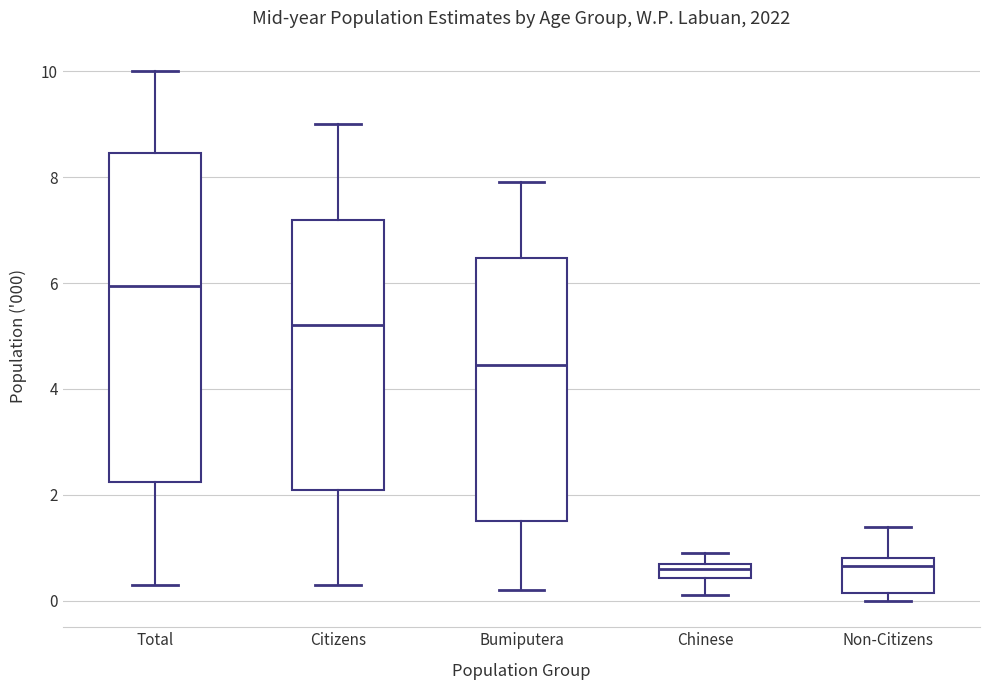

Which box is the tallest, from its lower edge to its upper edge?

Total